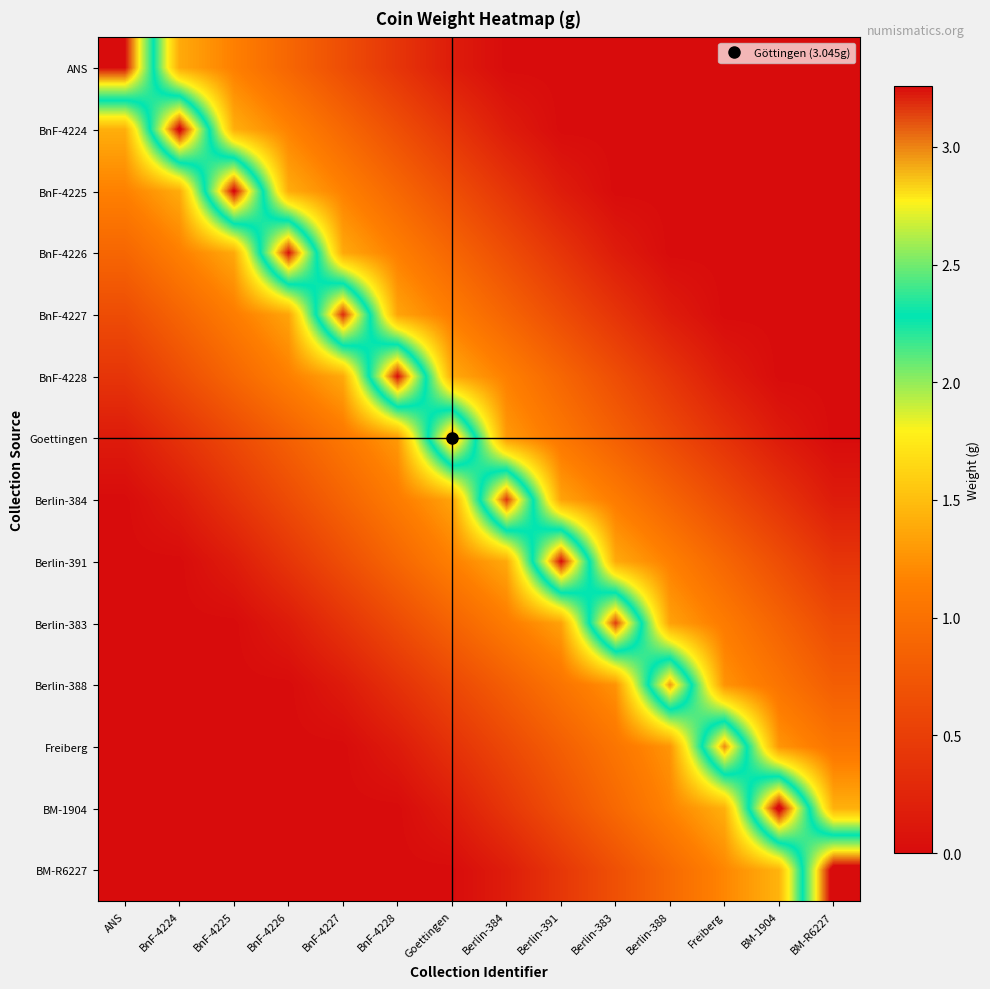

Between BnF-4224 and Goettingen, which is larger?

BnF-4224